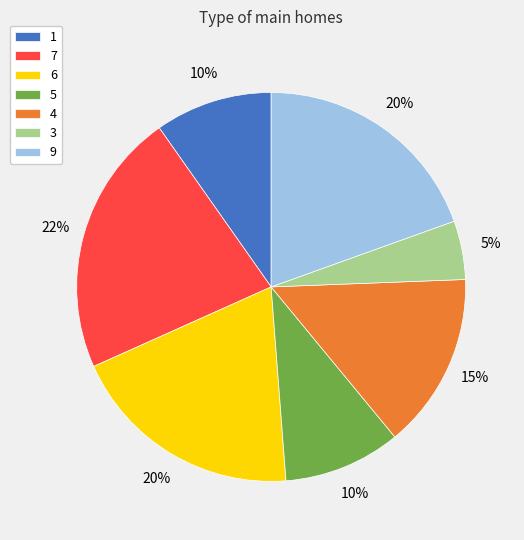

Does 9 account for over 50% of the chart?

No